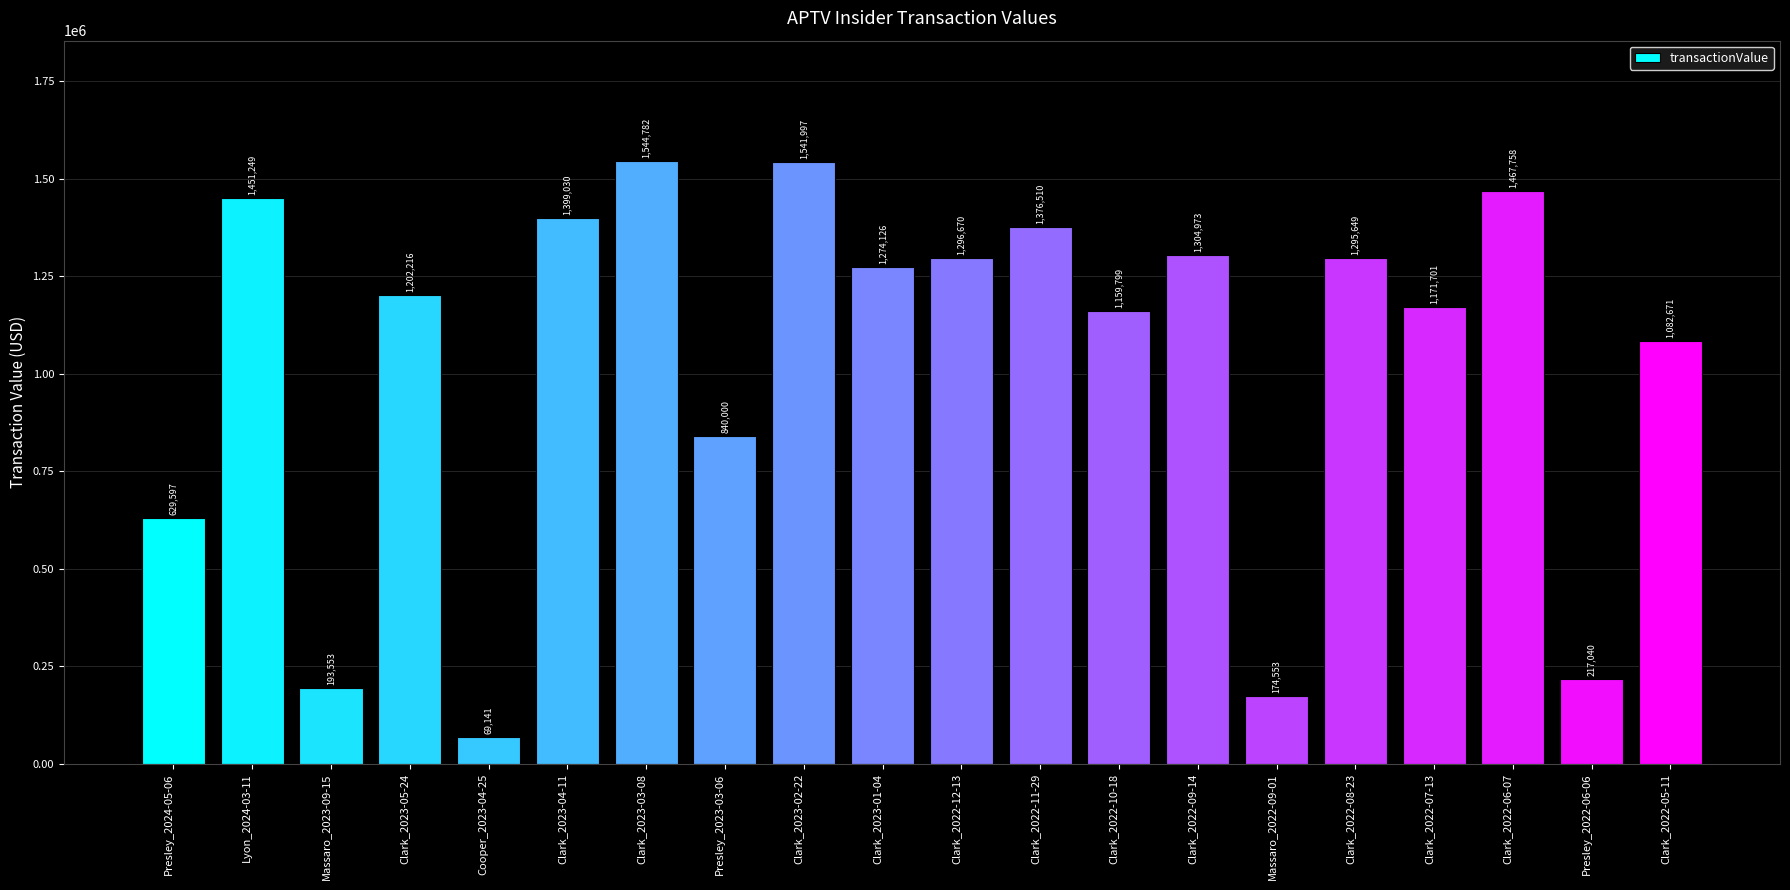

Which label corresponds to the smallest value in the chart?

Cooper_2023-04-25